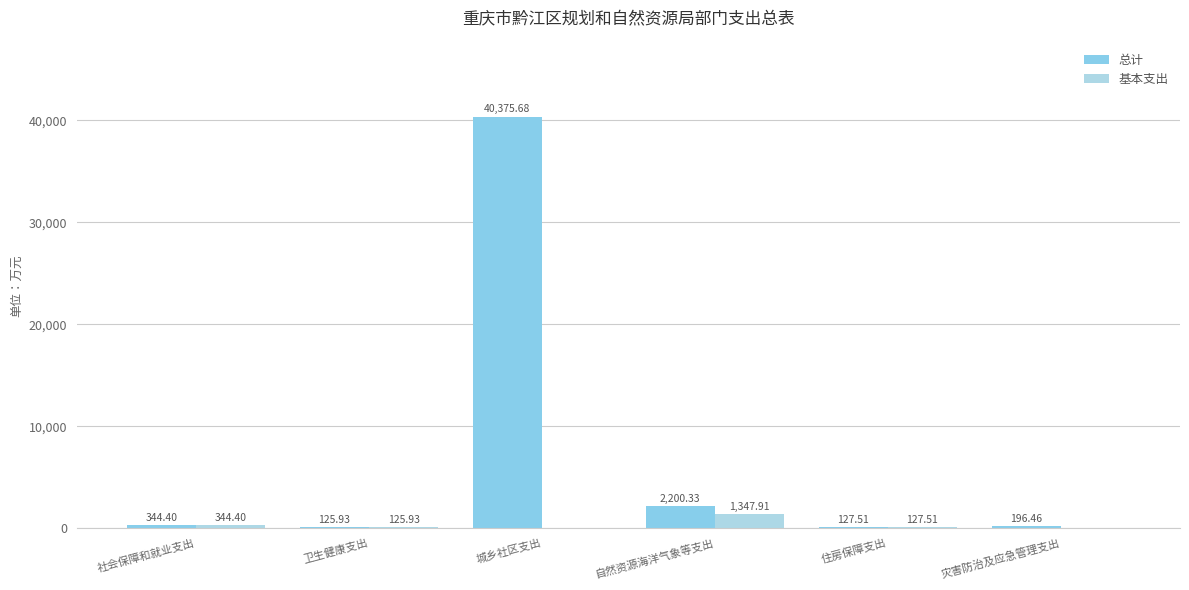

Which series has the widest spread of values?

总计